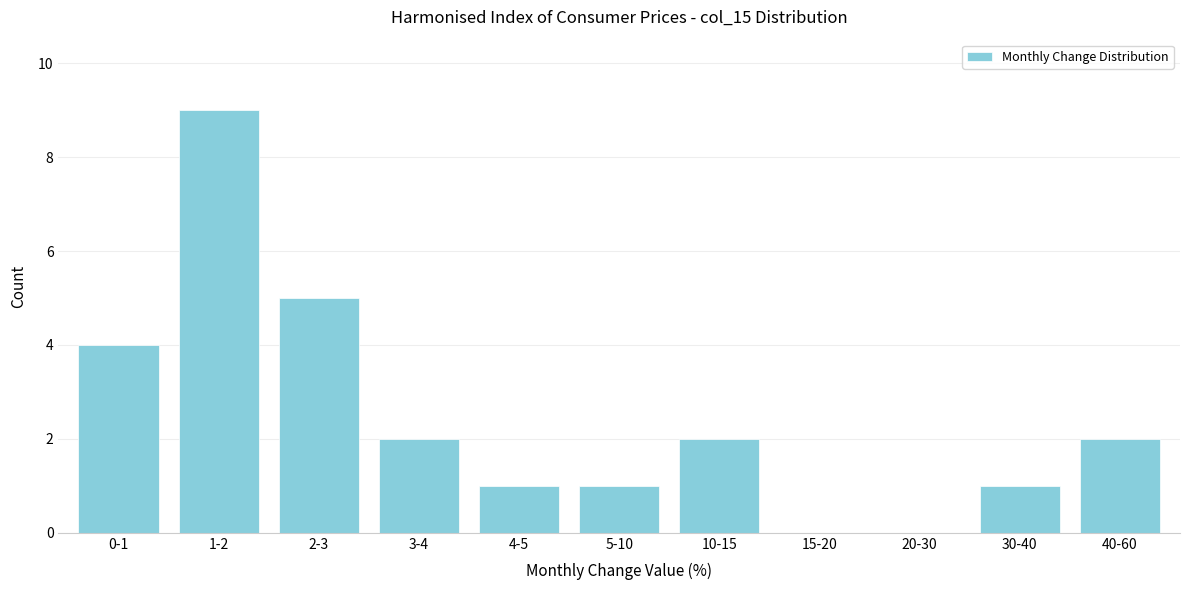

Reading left to right, list all the values displayed in this chart.

0-1=4	1-2=9	2-3=5	3-4=2	4-5=1	5-10=1	10-15=2	15-20=0	20-30=0	30-40=1	40-60=2